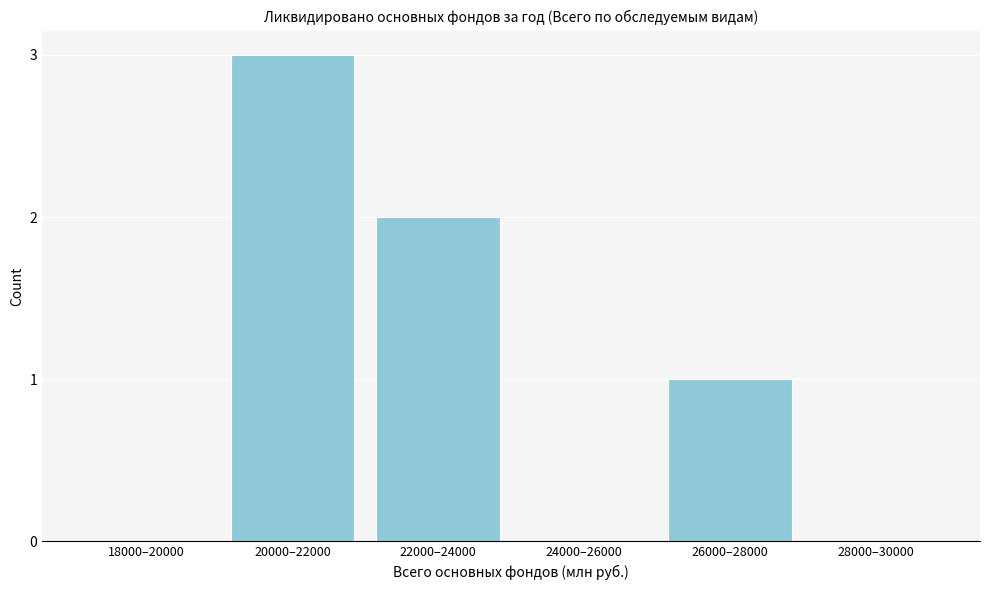

Between 24000–26000 and 20000–22000, which is larger?

20000–22000